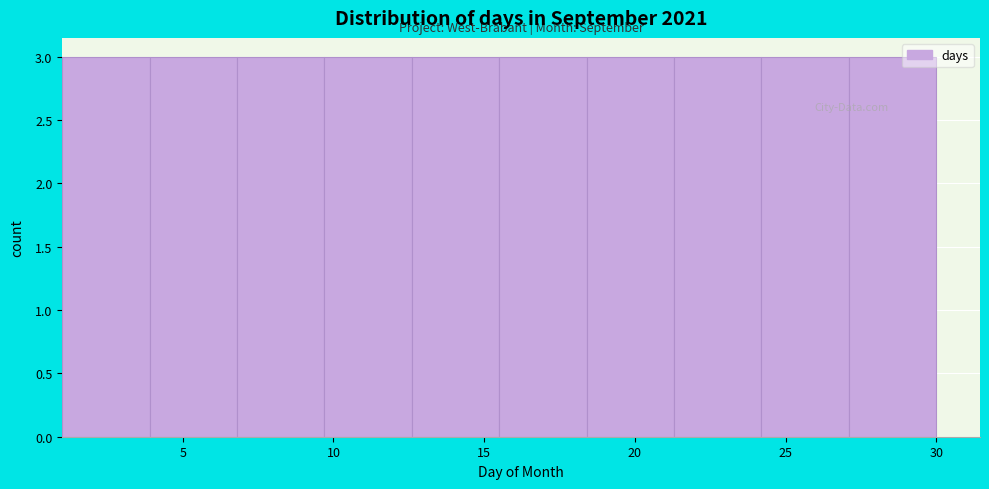

What is the height of the bar covering 21.3 to 24.2 on the x-axis? Neither the bar edges nor the heights are printed on the chart, so give them approximately, as read against the axes.

3